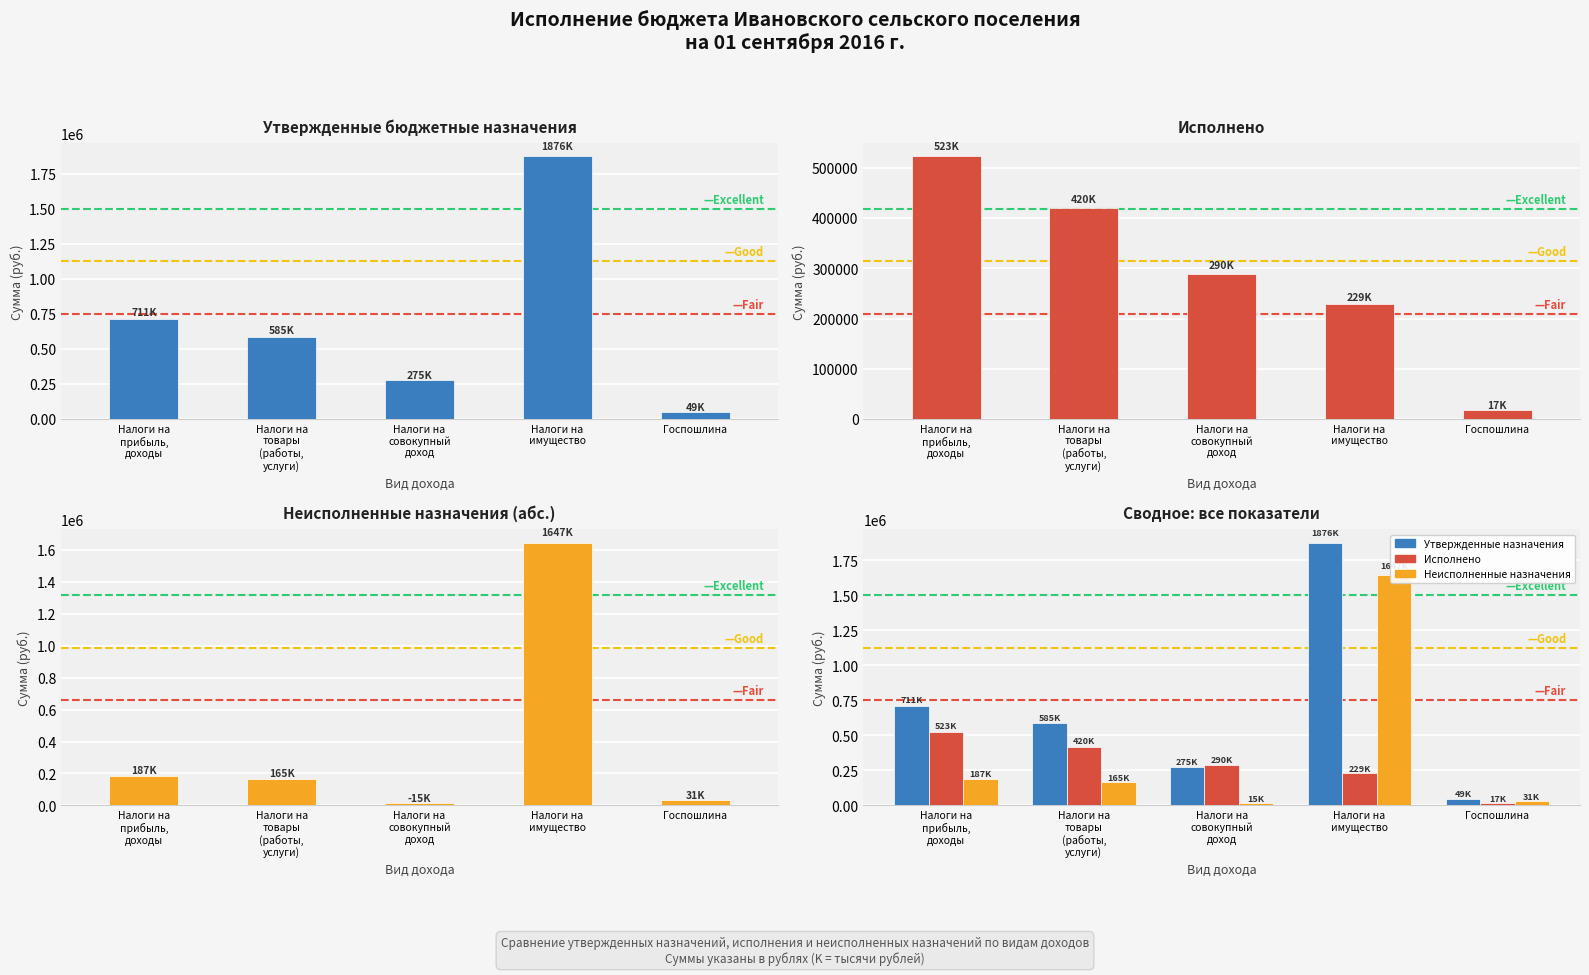

How many values in the Исполнено series are below 289570?

2